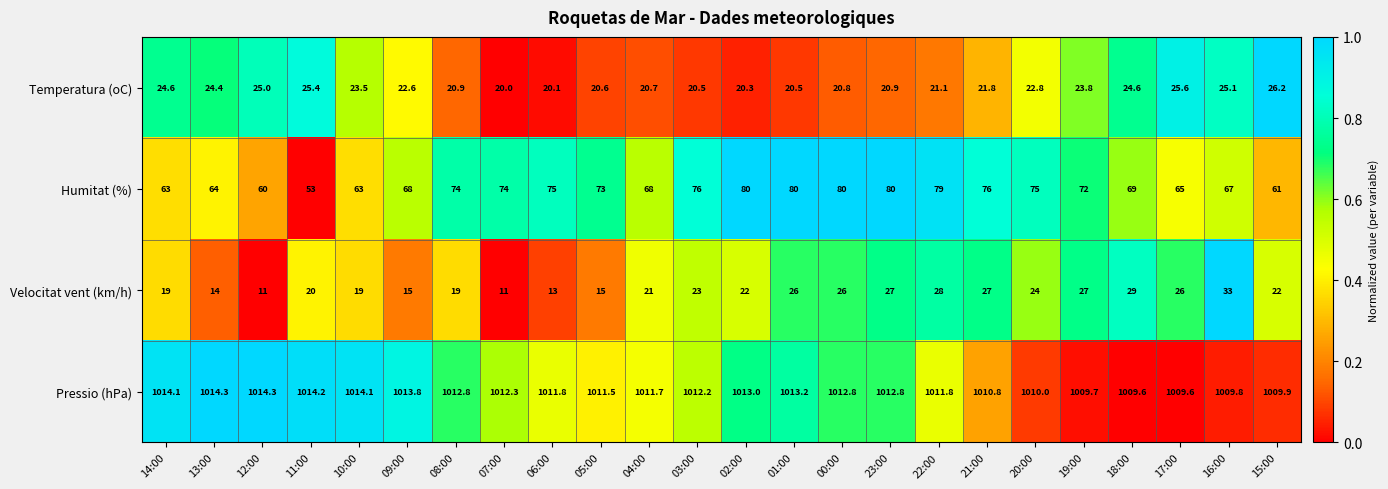

What is the spread (max minus min) of values at 13:00?

1000.3